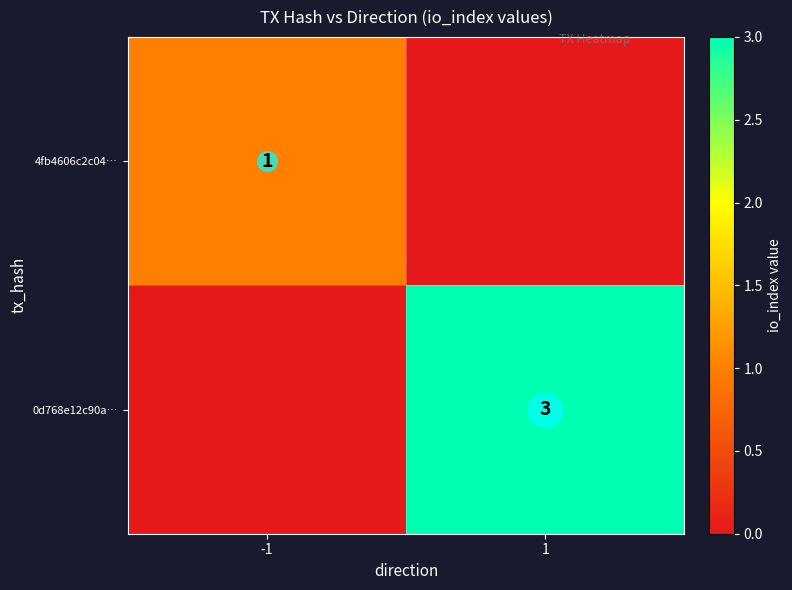

What is the spread (max minus min) of values at 1?

3